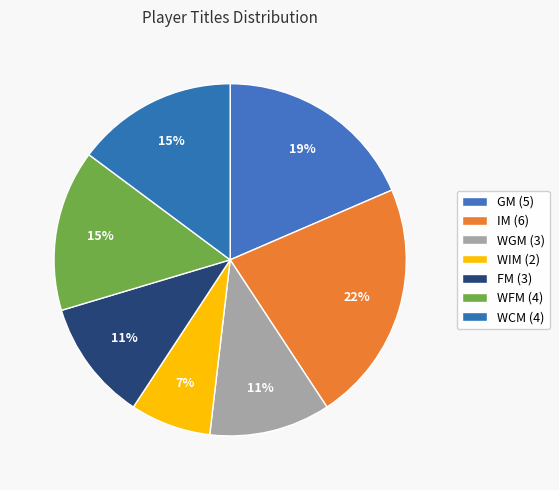

Is it true that FM is 20% of the pie?

False